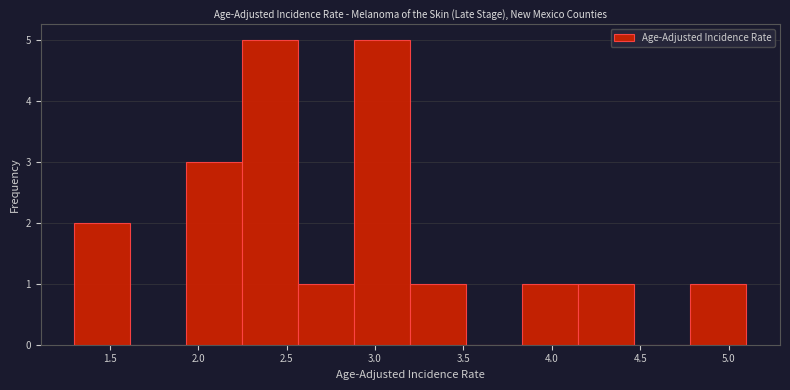

Reading left to right, transcribe this chart: for each bar, give the range it covers on the x-axis and its height. Neither the bar edges nor the heights are printed on the chart, so give them approximately, as read against the axes.

1.30 to 1.60: 2
1.60 to 1.95: 0
1.95 to 2.25: 3
2.25 to 2.55: 5
2.55 to 2.90: 1
2.90 to 3.20: 5
3.20 to 3.50: 1
3.50 to 3.85: 0
3.85 to 4.15: 1
4.15 to 4.45: 1
4.45 to 4.80: 0
4.80 to 5.10: 1